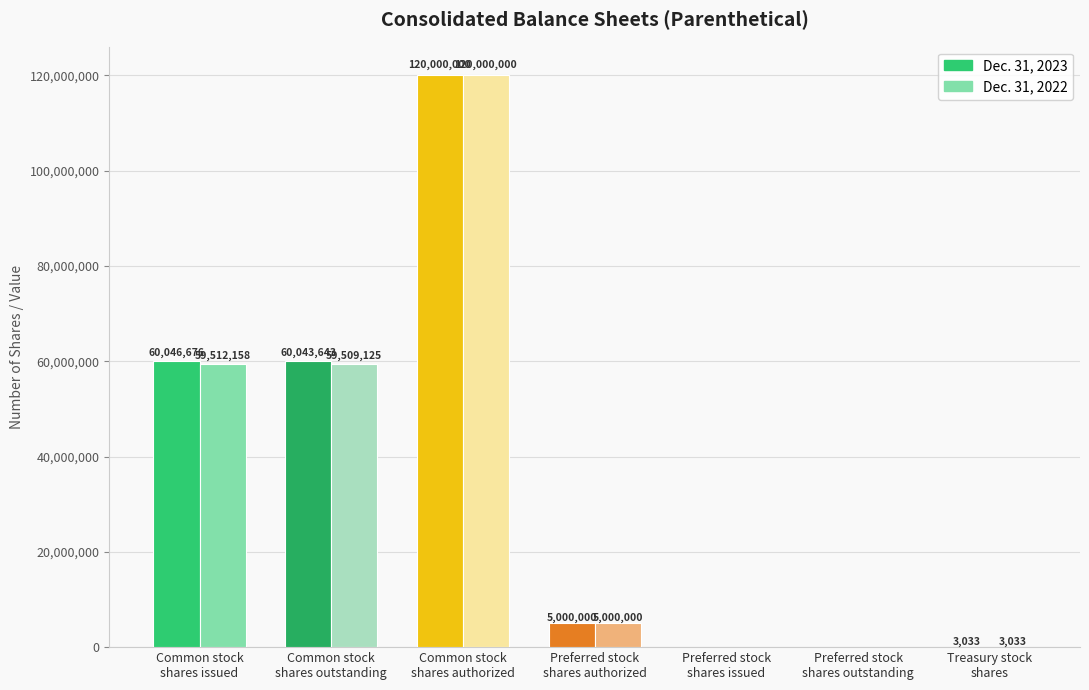

Where does the Dec. 31, 2023 series first go above 5000000?

Common stock
shares issued